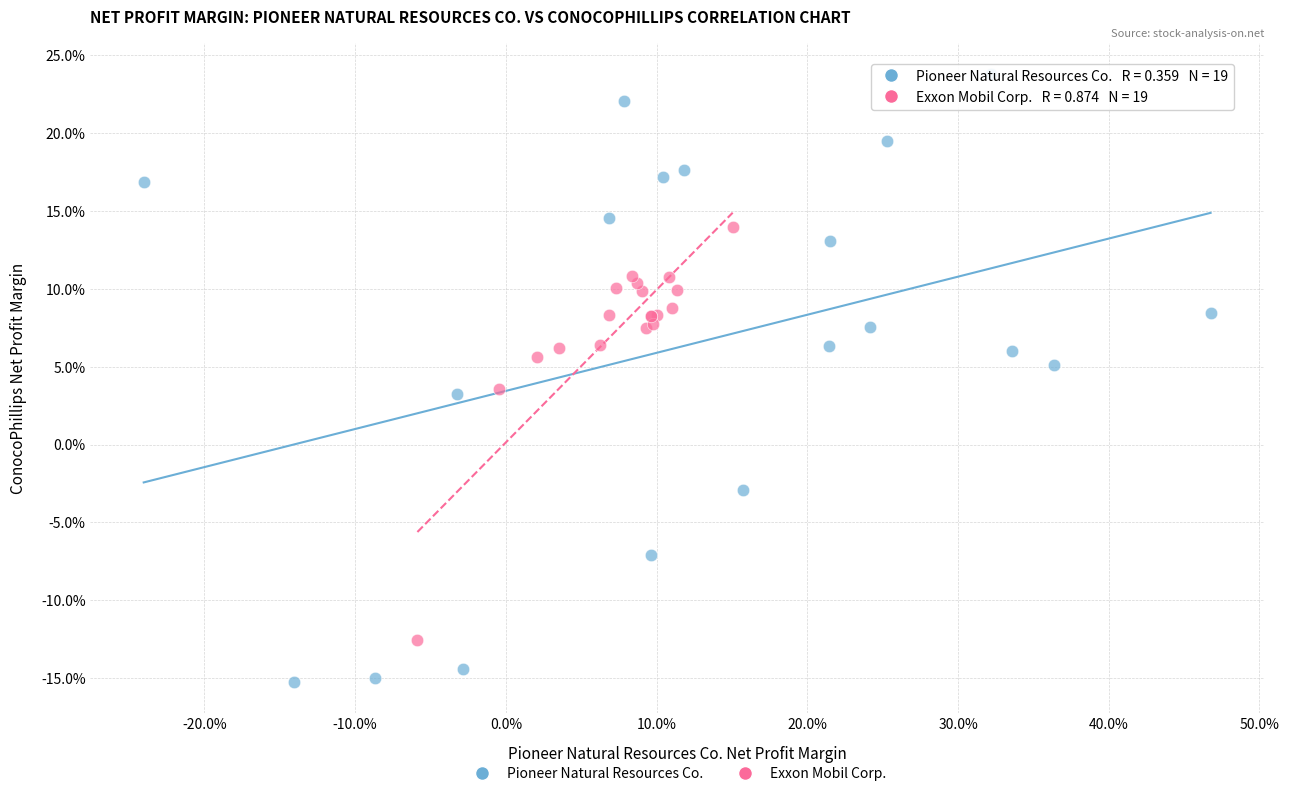

Which series reaches the maximum Y coordinate?

Pioneer Natural Resources Co.